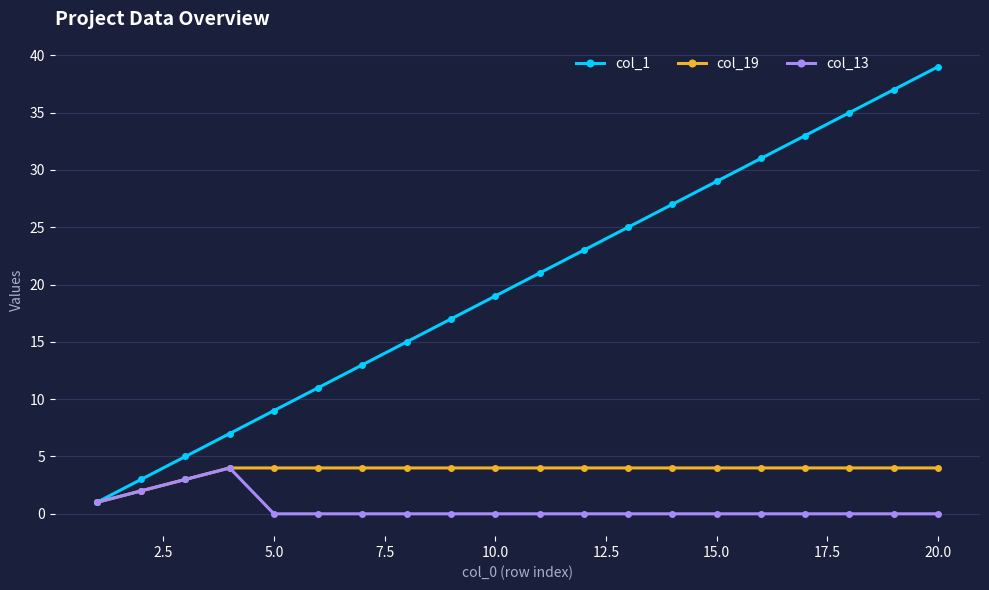

Which series has the widest spread of values?

col_1